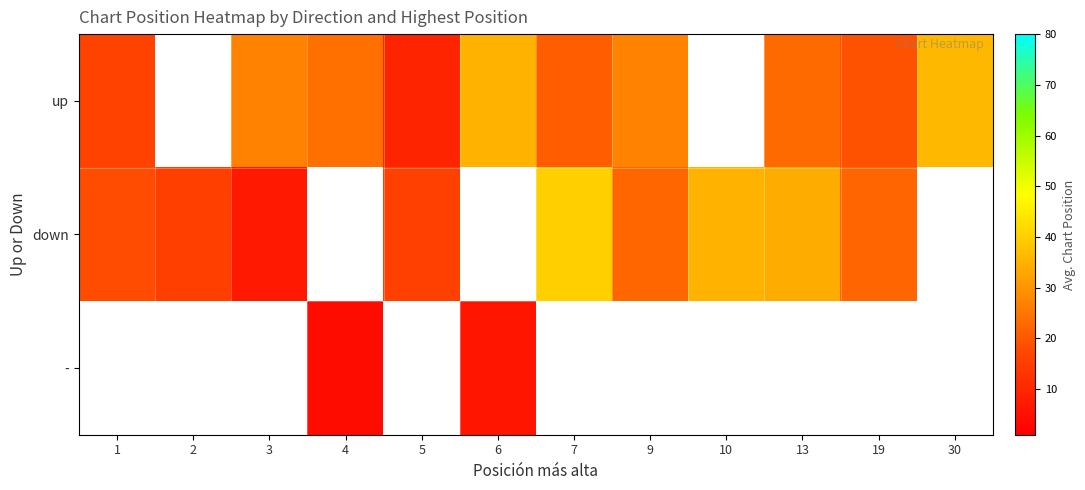

What is the difference between the highest and lowest values at 1?

1.7